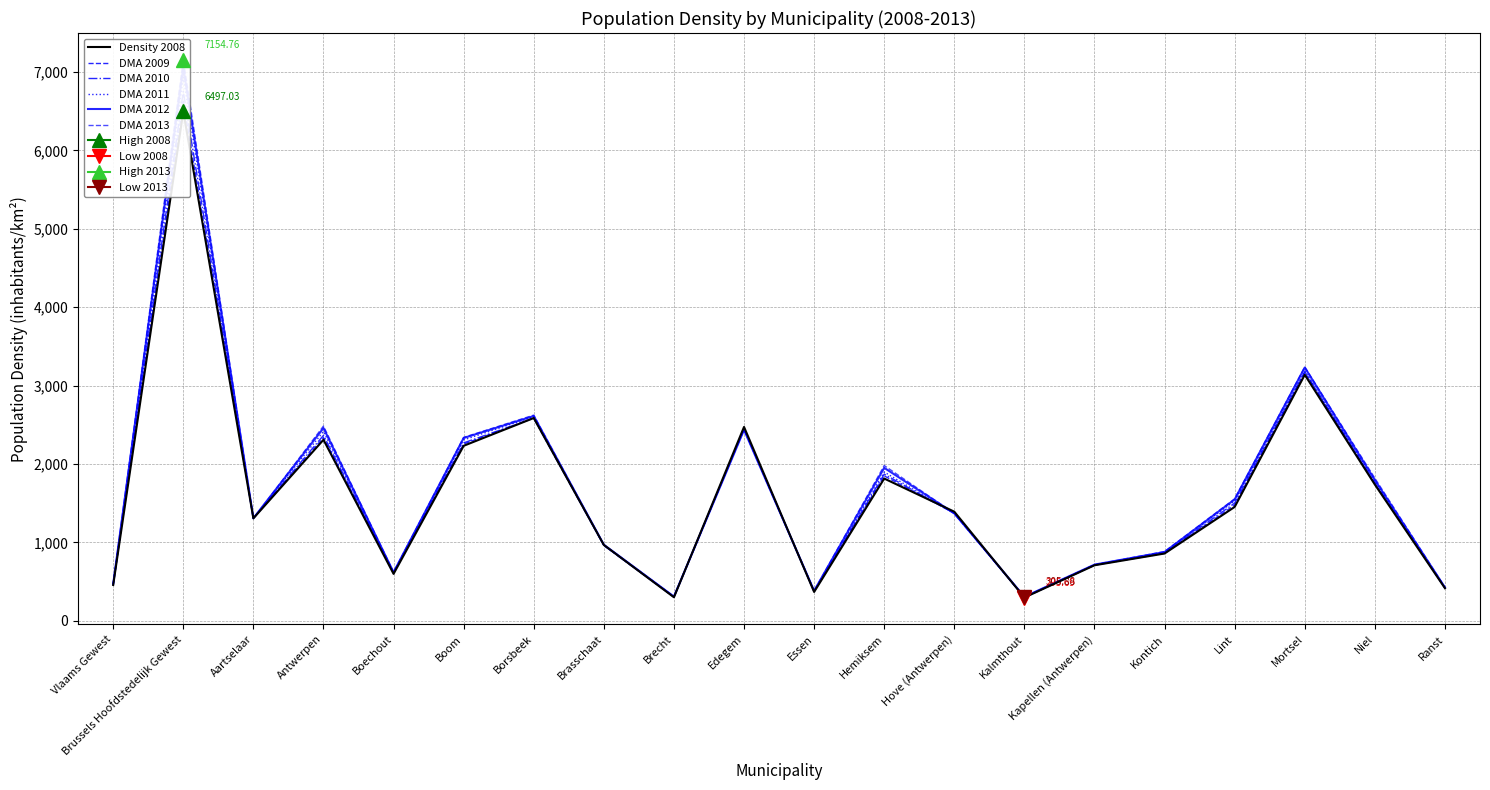

What is the label of the 6th point from the right?

Kapellen (Antwerpen)